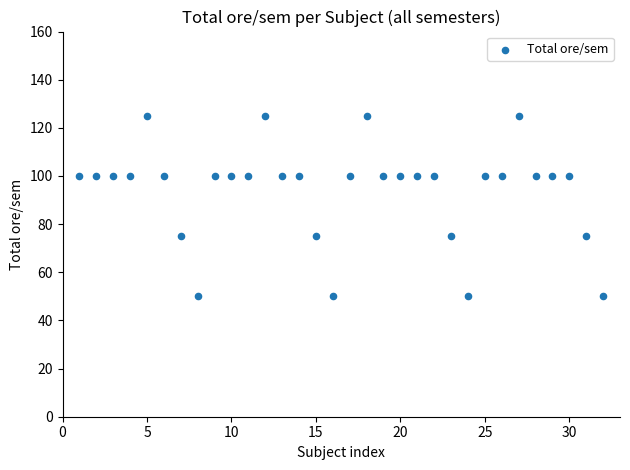

What is the range of Y values (max minus min)?

75